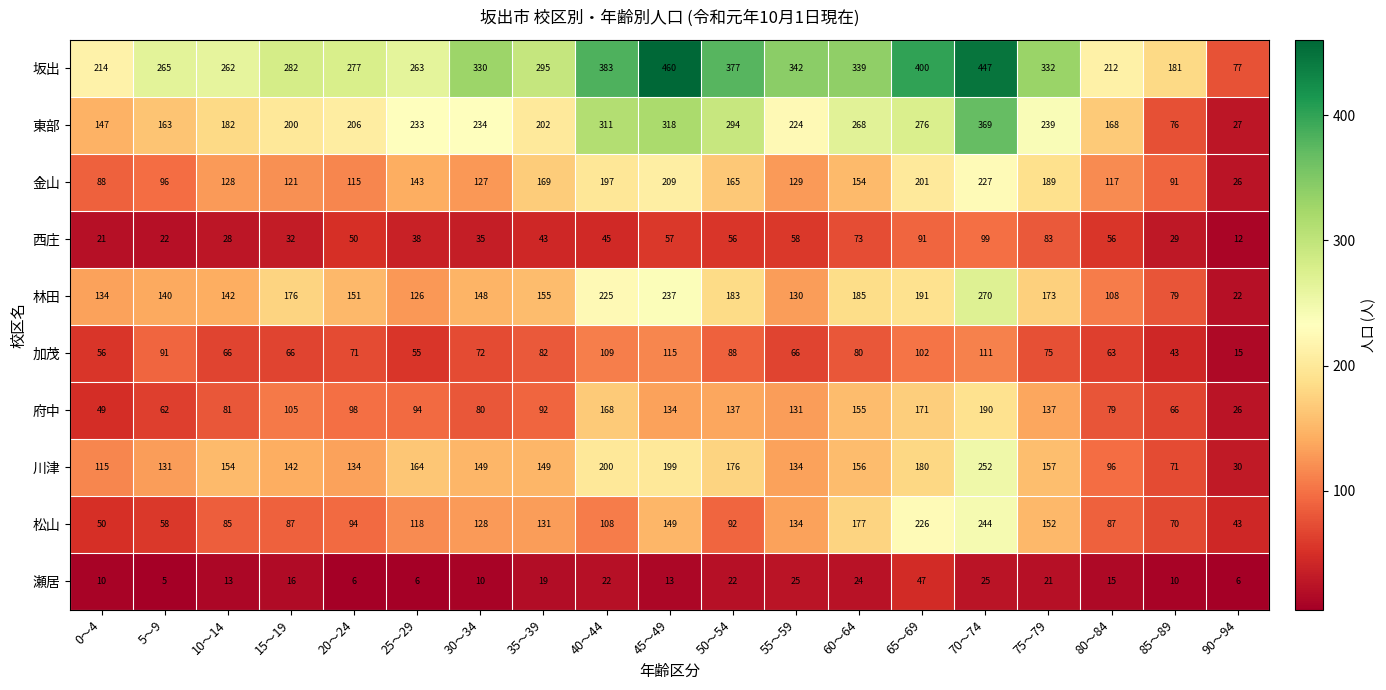

What is the total value across all series at 80～84?

1001